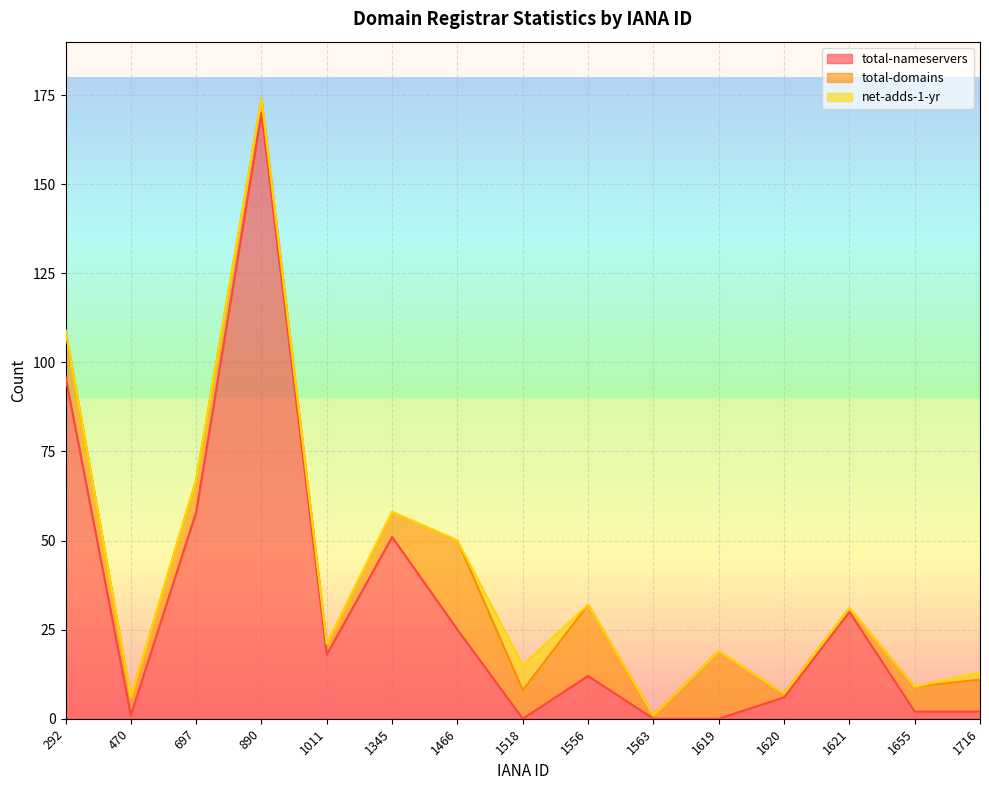

Where does the total-domains series first go above 7?

292